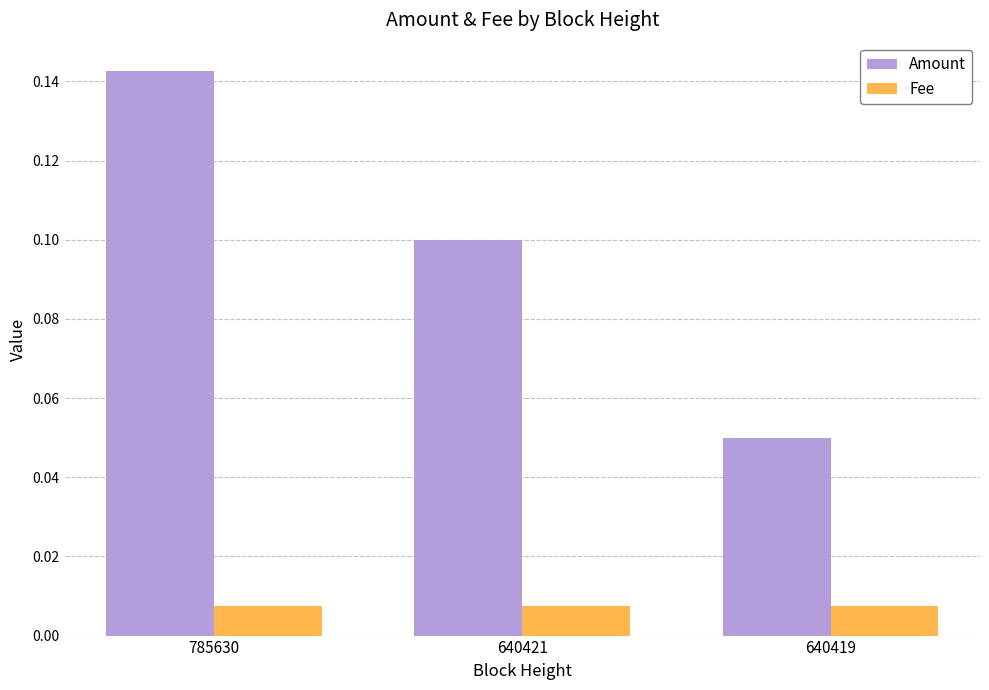

At how many categories does at least one series exceed 0?

3